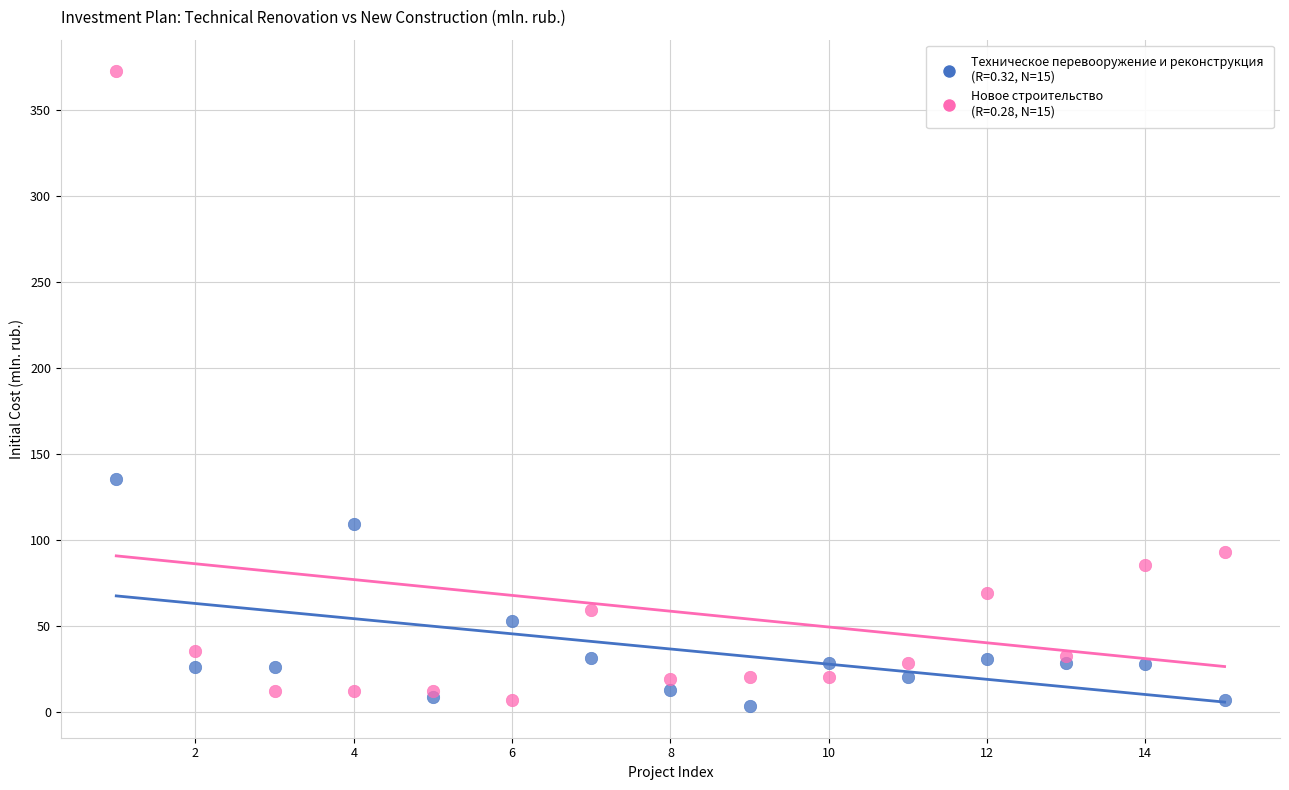

Across all series, what Y value is closest to 187?

135.3